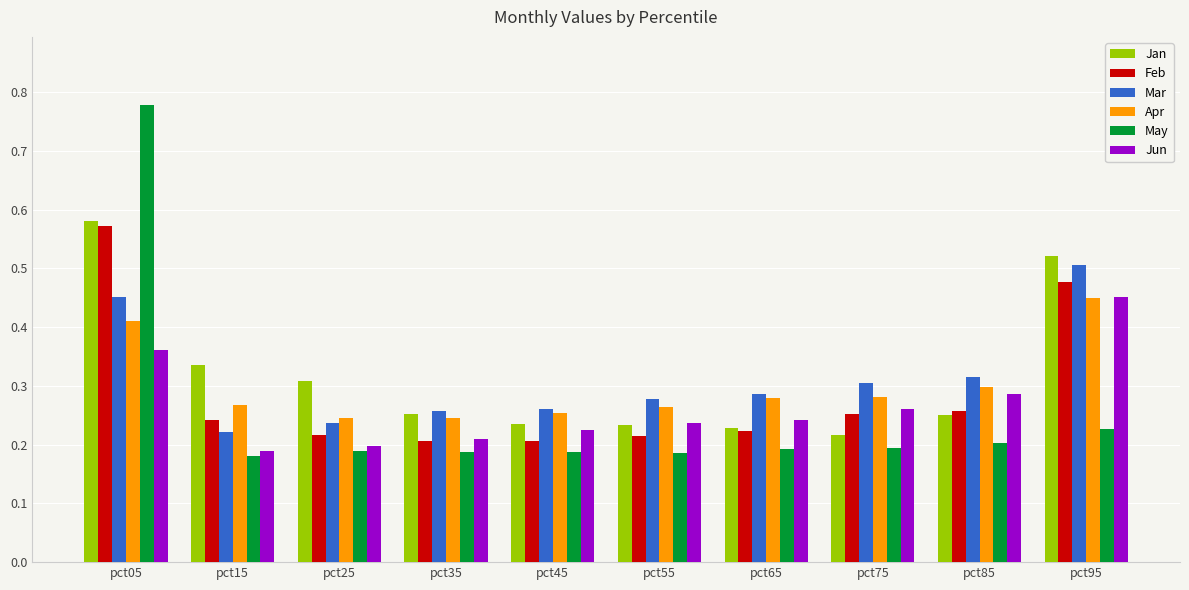

What is the sum of all Mar values?

3.1